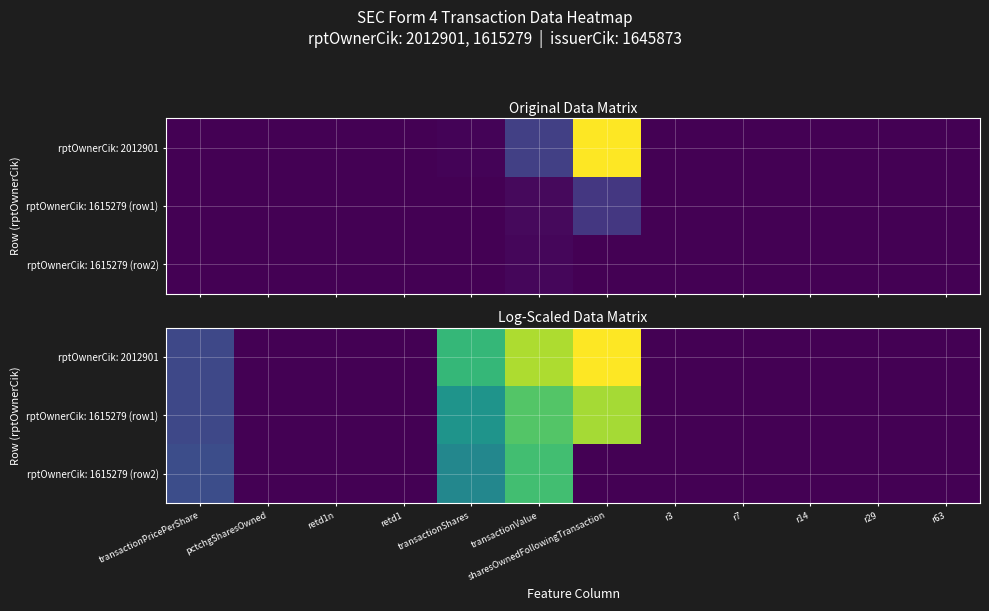

Which has a higher value, r7 or retd1n?

r7